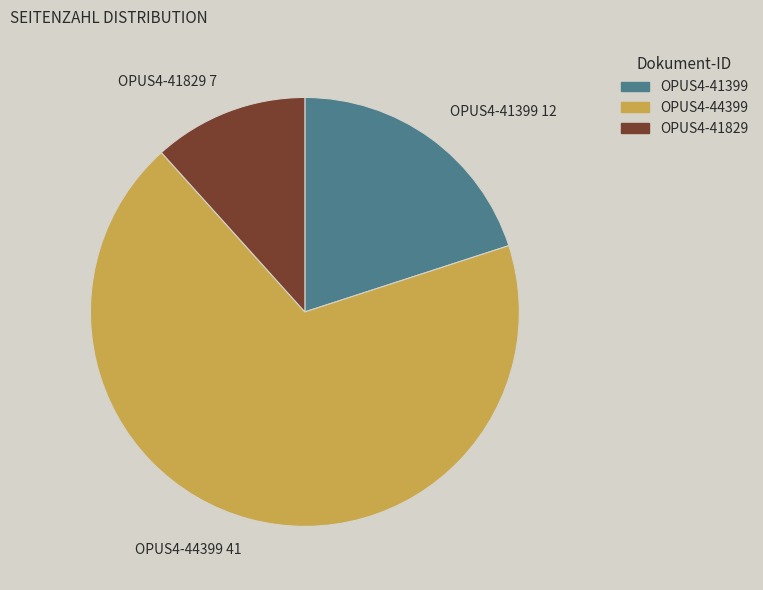

Which slice is the largest?

OPUS4-44399